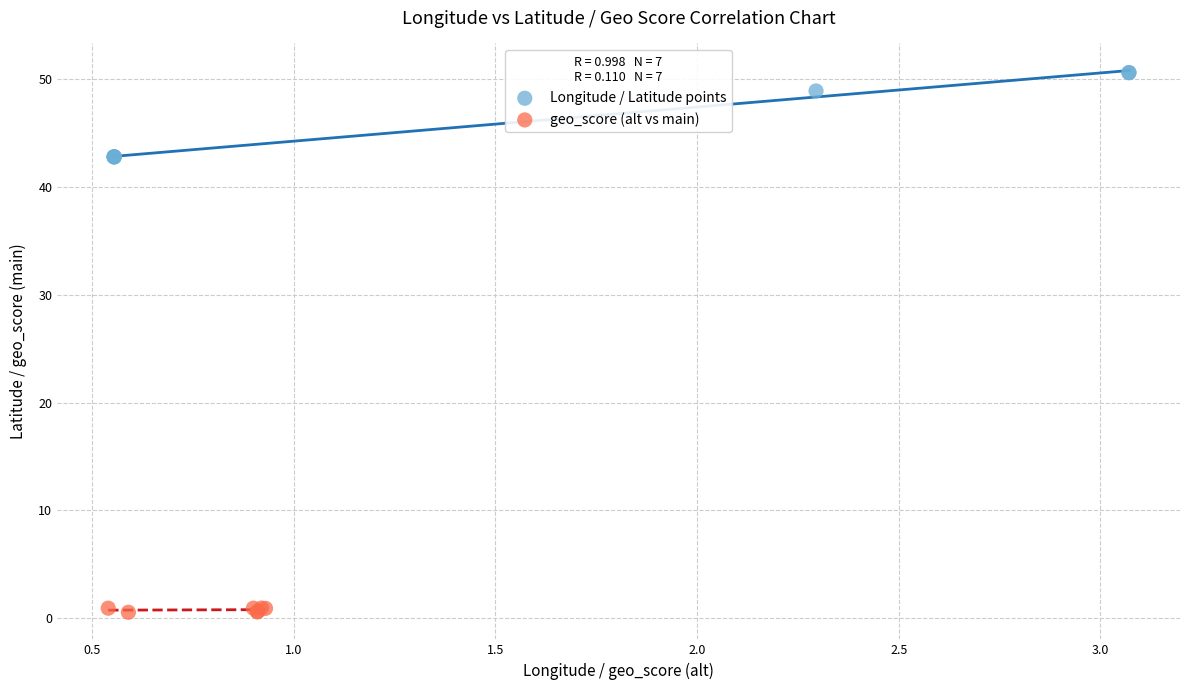

Which series contains the highest Y value?

Longitude / Latitude points